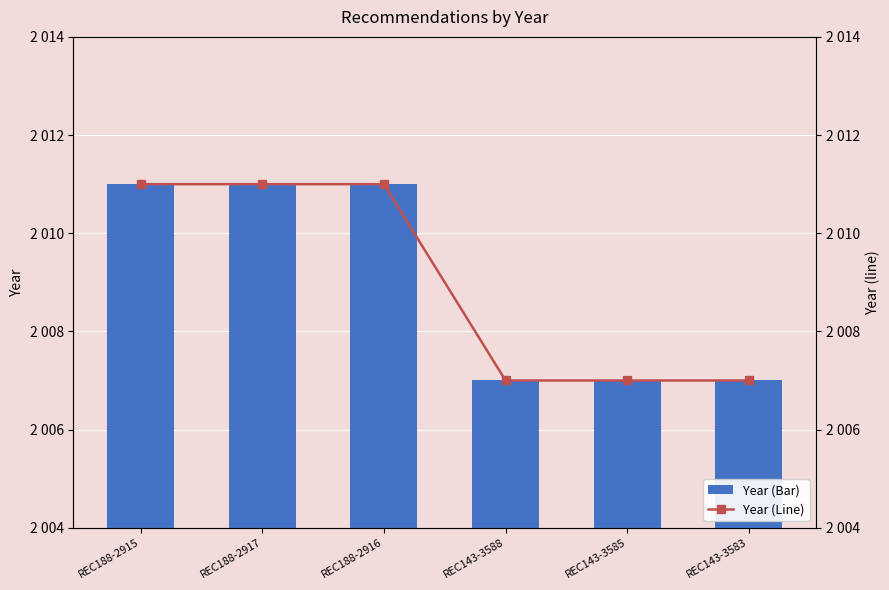

What is the approximate value of Year (Bar) at REC188-2916?

2011